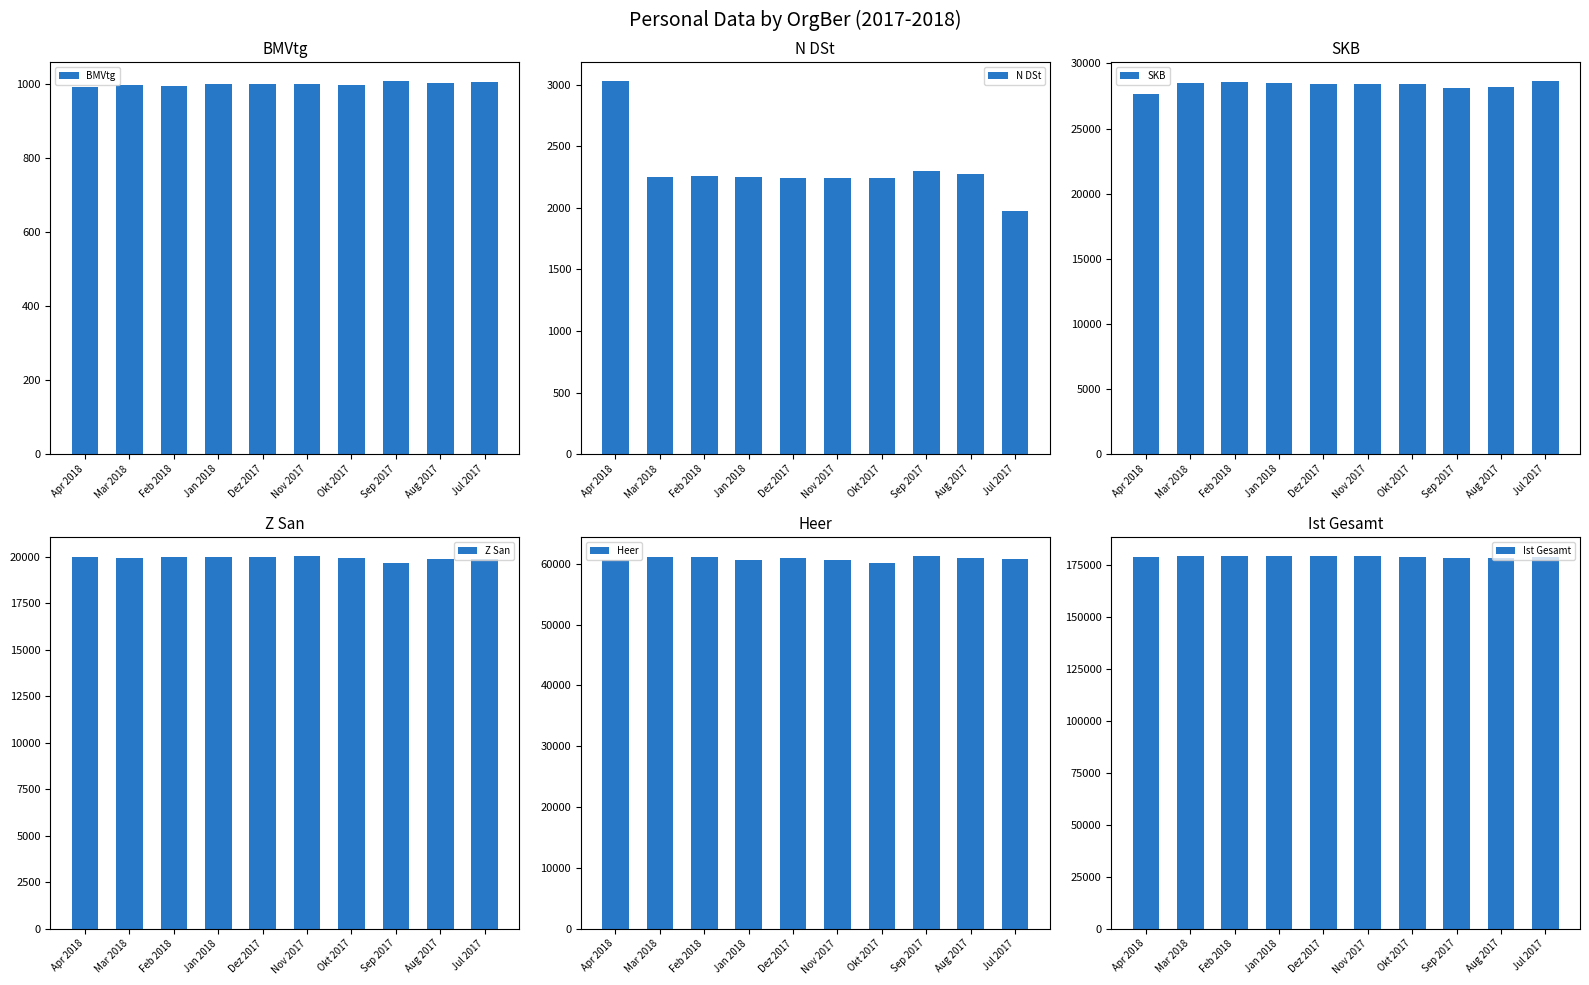

Which series has the largest total across all categories?

Ist Gesamt